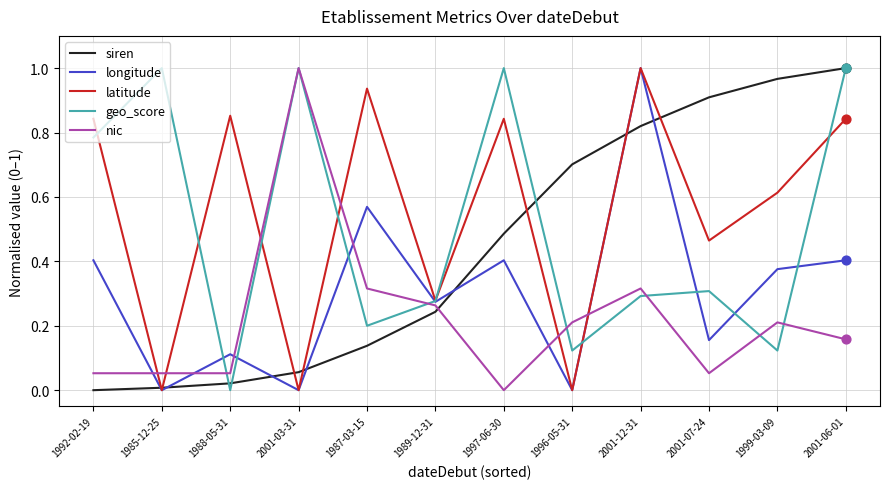

Is the value of nic at 1987-03-15 greater than the value of siren at 1989-12-31?

Yes